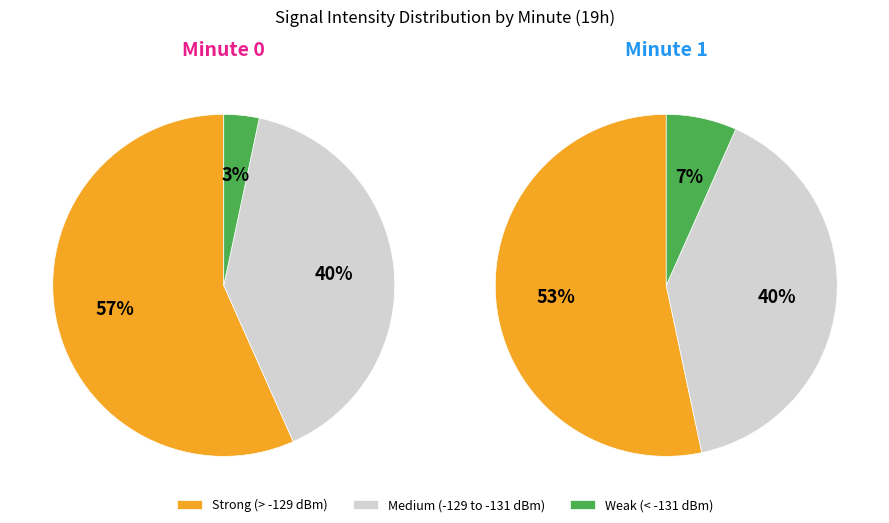

True or false: minute 3 accounts for 26% of the total.

False